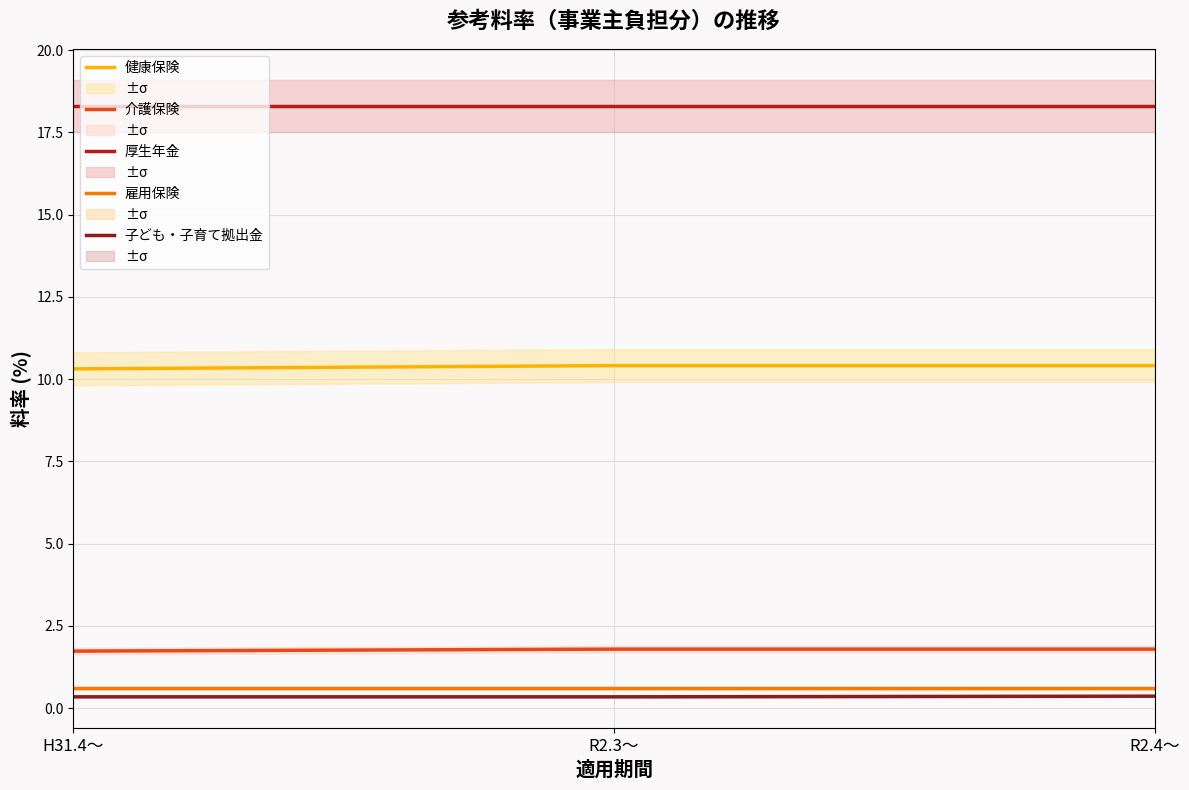

How many distinct data groups are displayed?

5